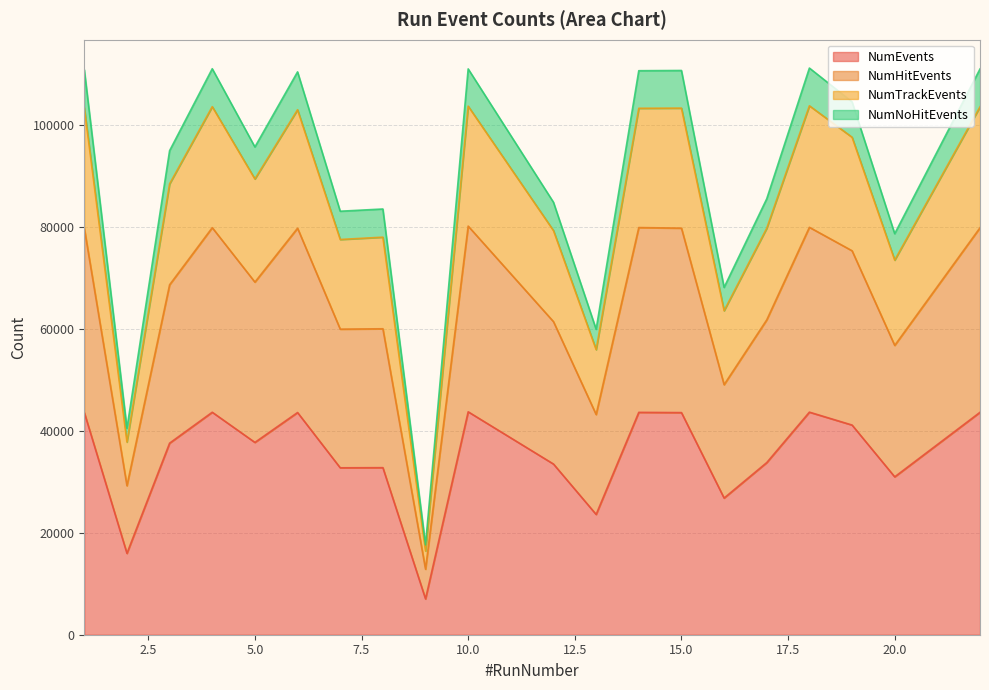

Reading left to right, extract all data points from this chart.

NumEvents: 43611	15969	37594	43662	37741	43605	32757	32785	7032	43749	33496	23606	43638	43590	26820	33782	43680	41149	30984	43650
NumHitEvents: 79779	29242	68676	79882	69202	79780	59969	60044	12863	80188	61438	43216	79905	79793	49069	61791	79954	75354	56781	79865
NumTrackEvents: 103449	37814	88476	103632	89442	103027	77565	78020	16433	103730	79312	55948	103314	103344	63588	79775	103801	97633	73516	103593
NumNoHitEvents: 110892	40510	94988	111074	95722	110457	83110	83546	17634	111040	84866	59944	110685	110731	68159	85548	111207	104577	78703	111028